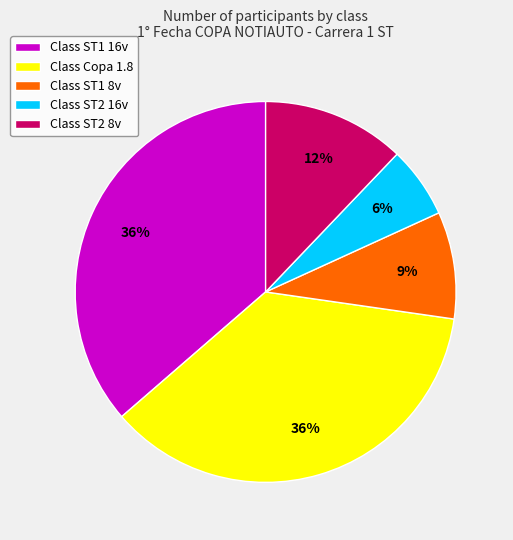

What percentage is the Class ST1 16v slice, to the nearest percent?

36%